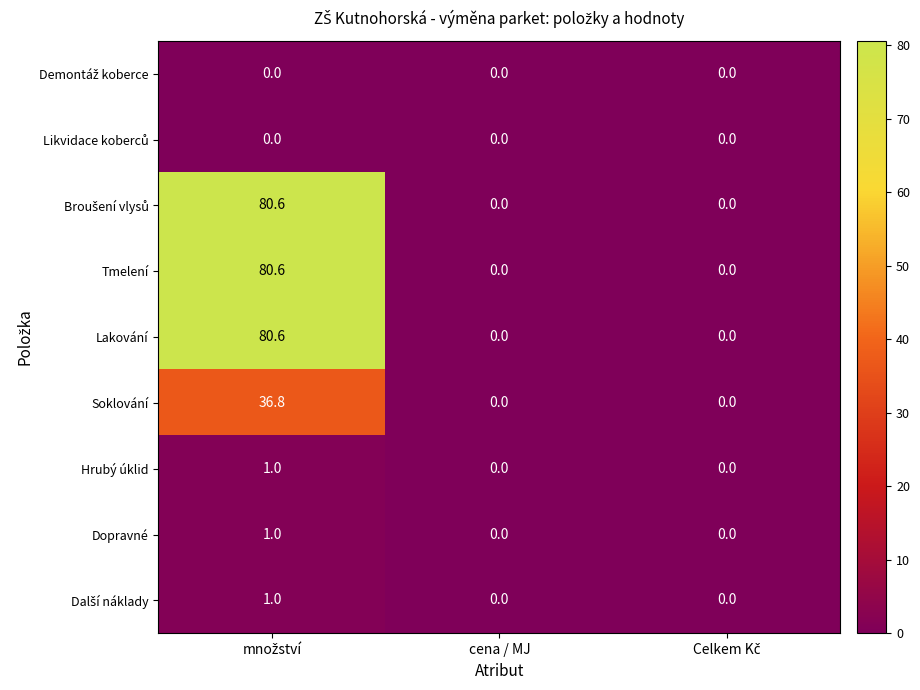

The value of Hrubý úklid at cena / MJ is -0.4. True or false?

False